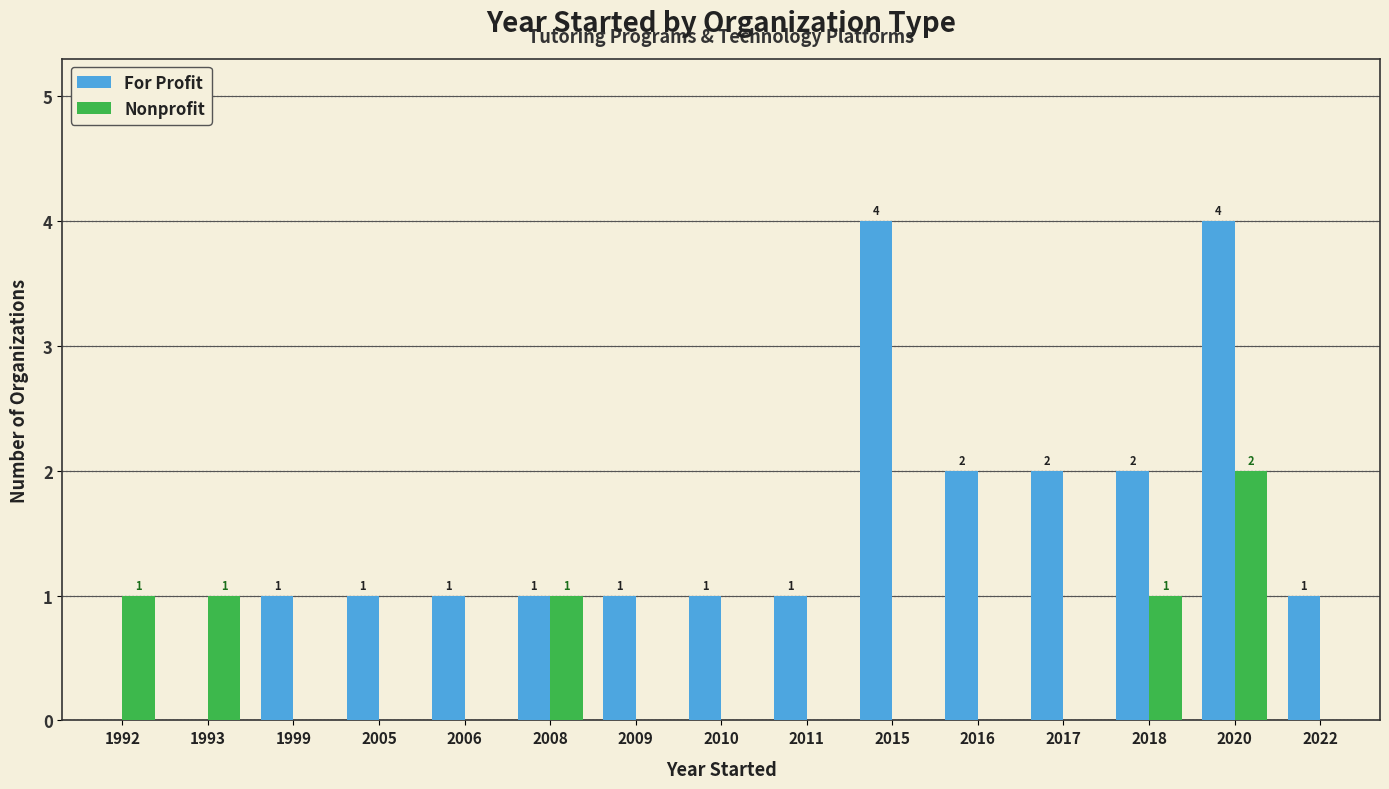

True or false: Nonprofit has a value of 0 at 2016.

True